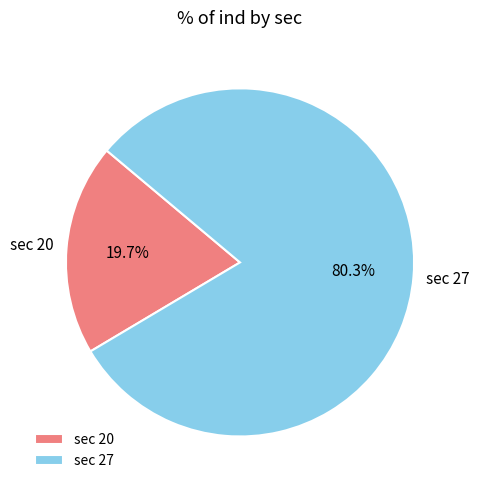

Is there any slice that represents more than half of the pie?

Yes